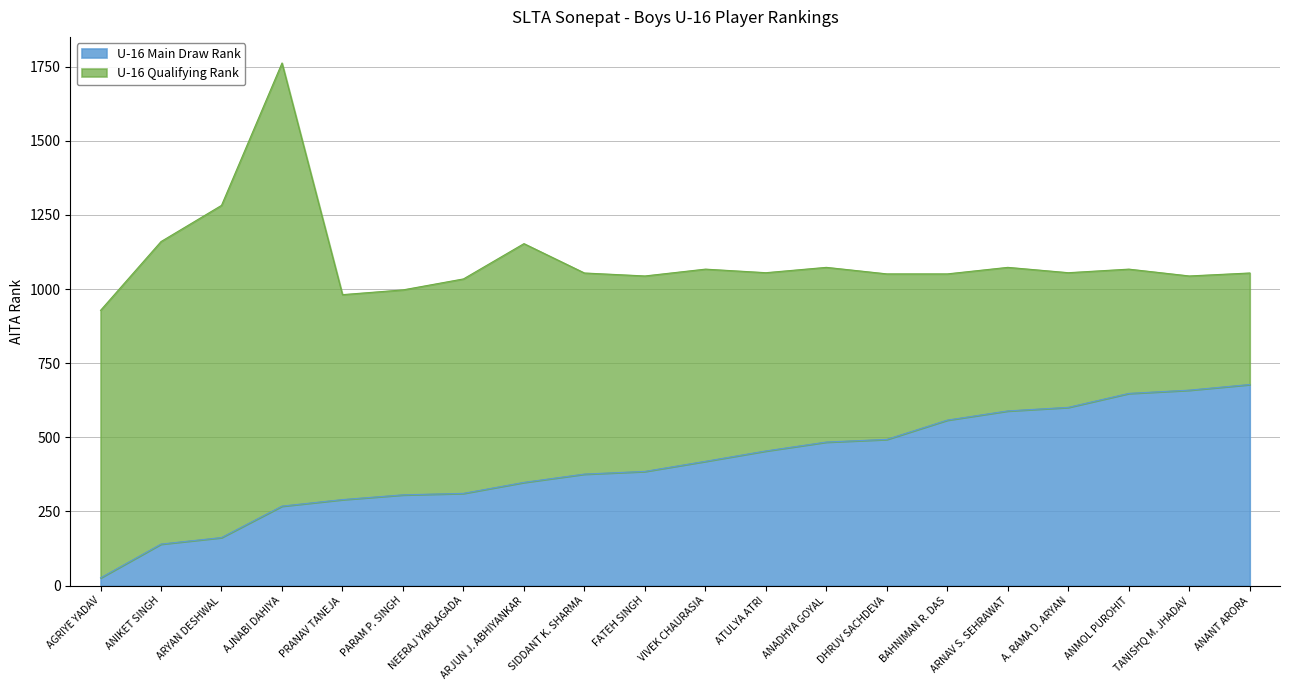

What is the value of the 15th point from the left?

558